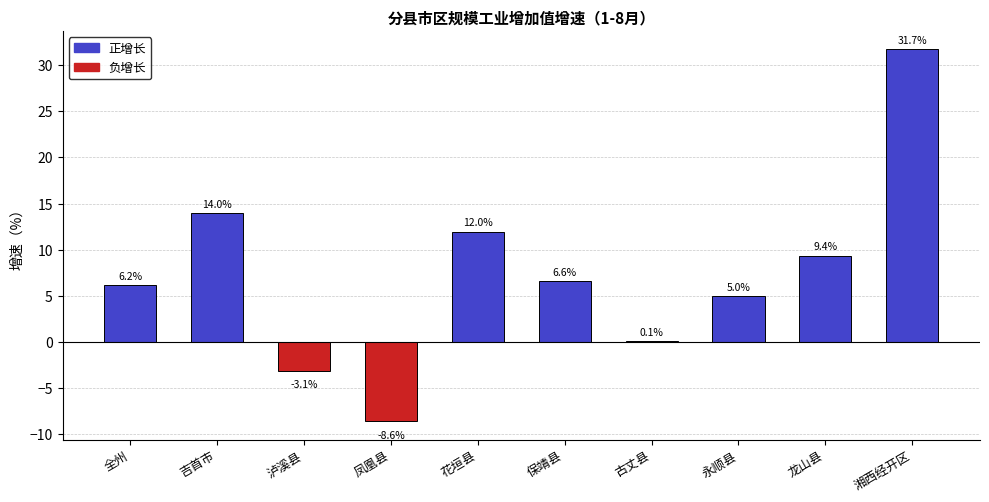

The value at 花垣县 is 12.0. True or false?

True